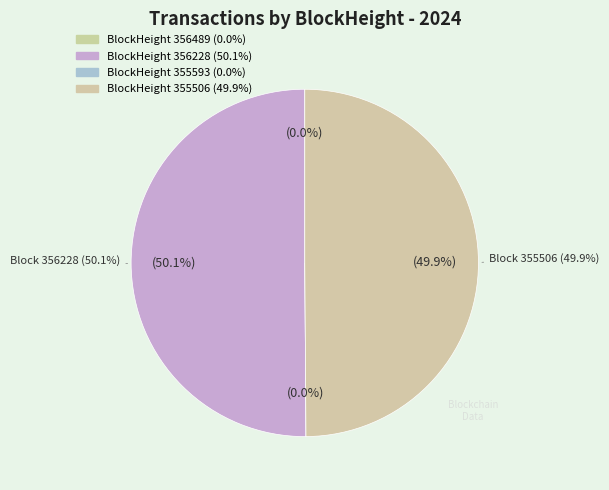

Rank the categories by value from highest to lowest.

356228, 355506, 356489, 355593